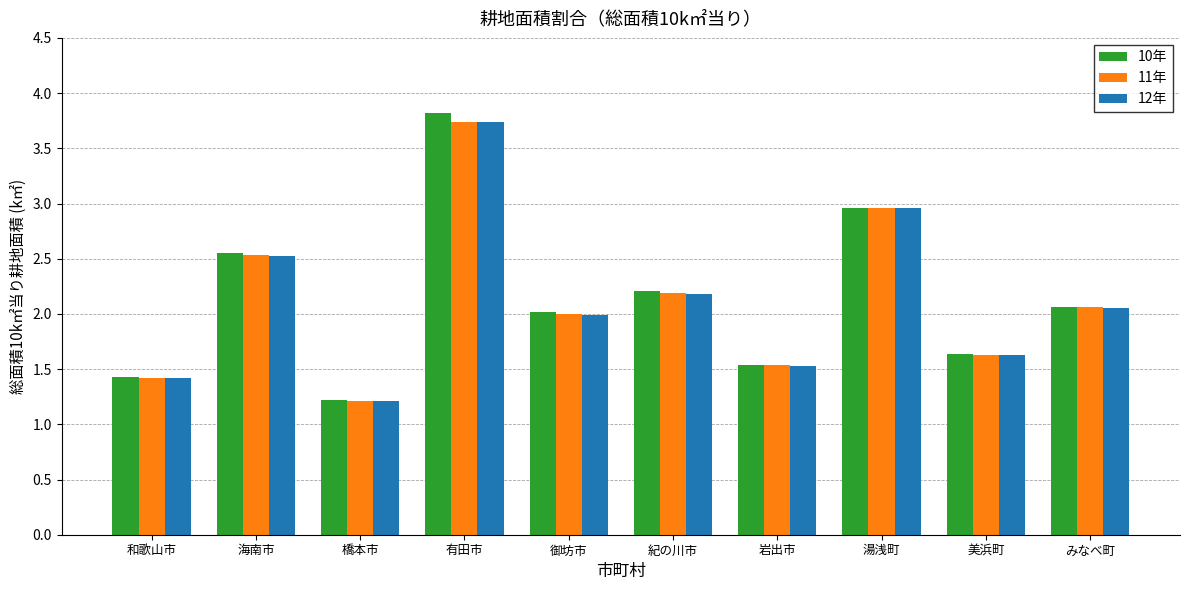

Read the 11年 value at 美浜町.

1.6